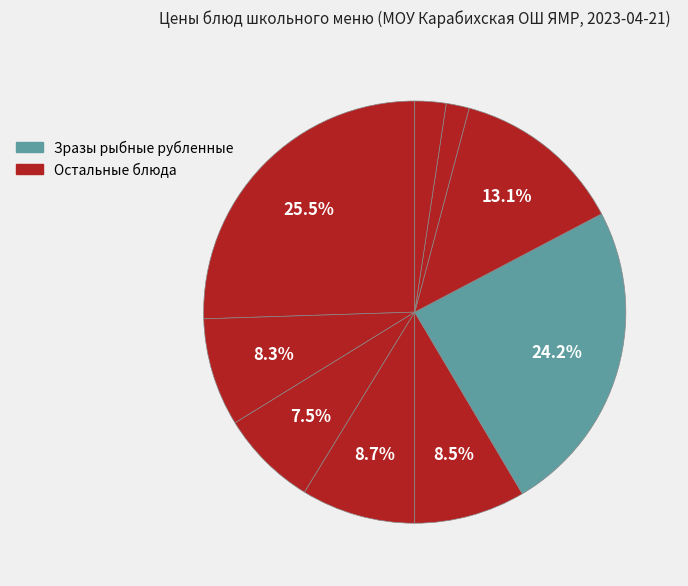

How many segments does this pie chart have?

9